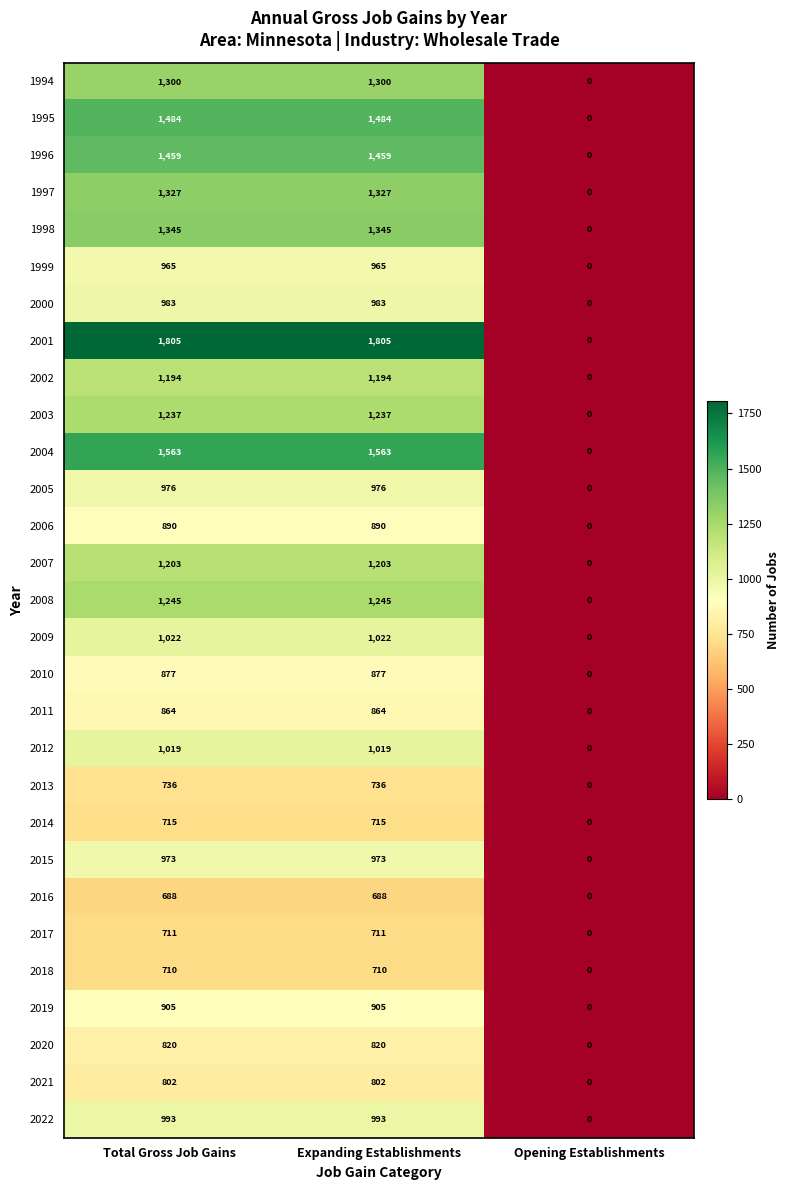

What is the sum of all 2005 values?

1952